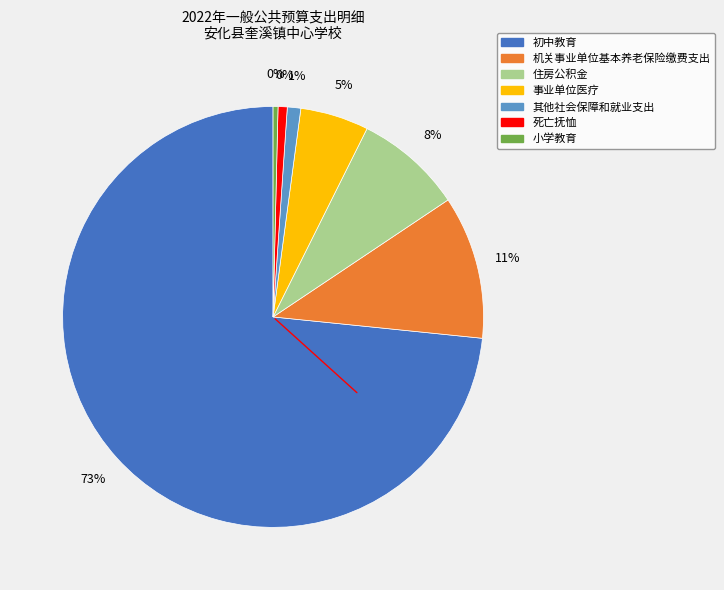

How many segments does this pie chart have?

7